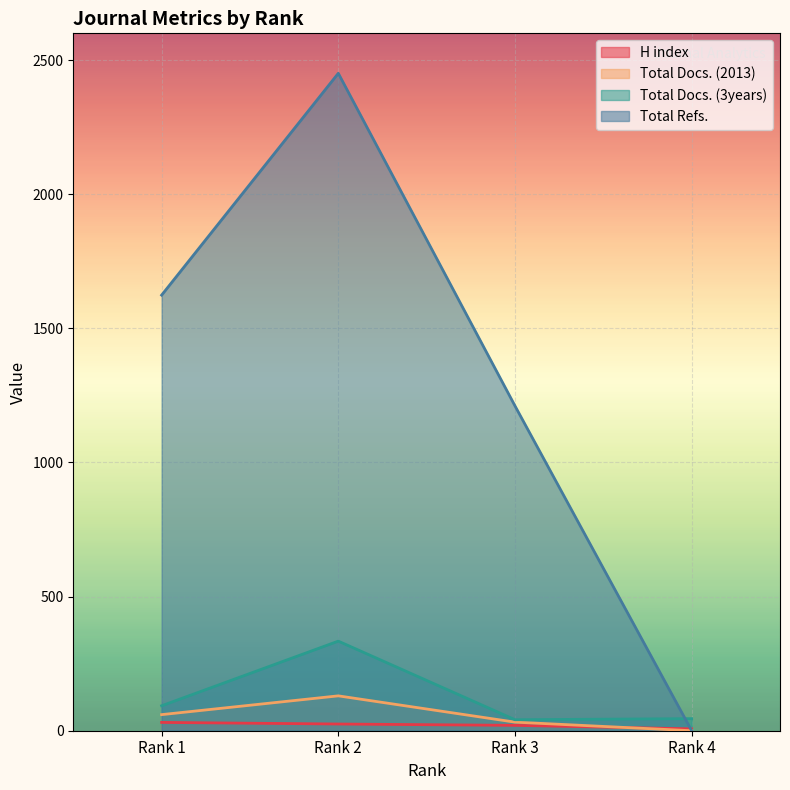

Is the value of Total Refs. at Rank 2 greater than the value of H index at Rank 2?

Yes